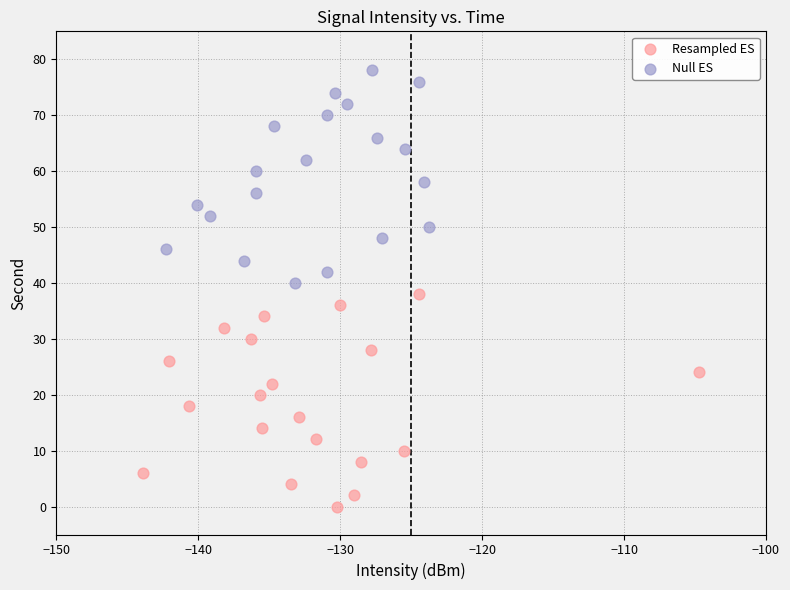

Which series contains the lowest Y value?

Resampled ES